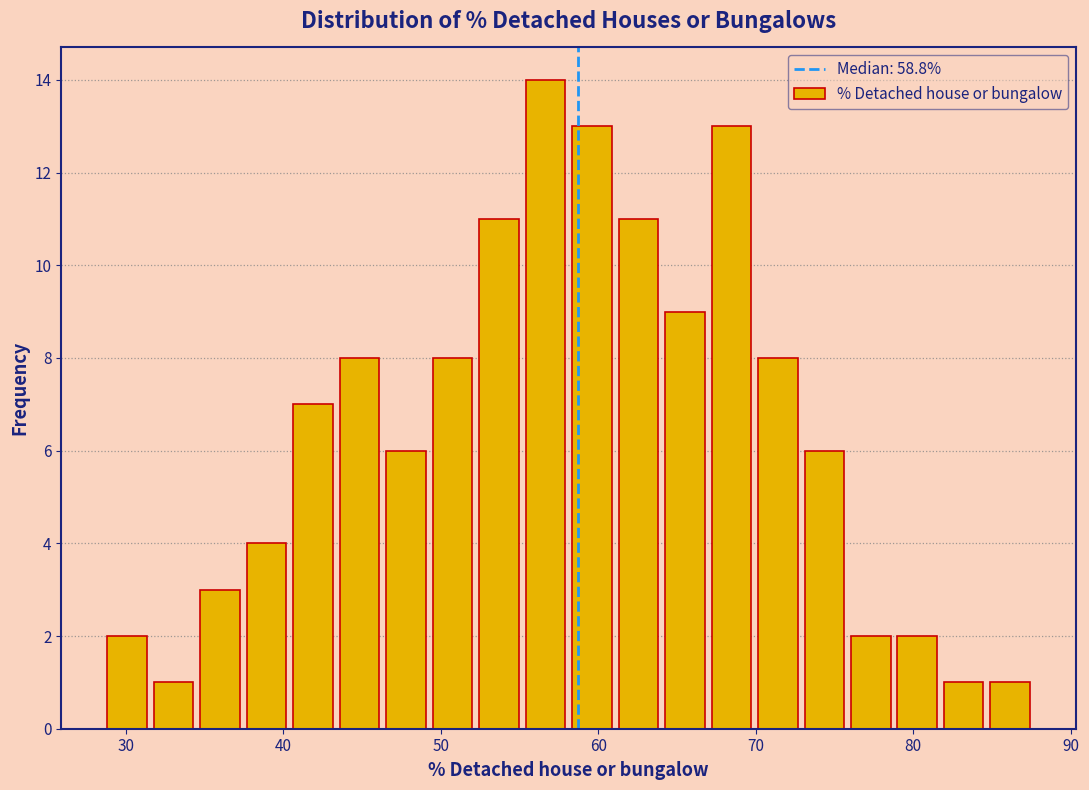

Read against the x-axis, roughly where is the centre of the tallest bar?

57